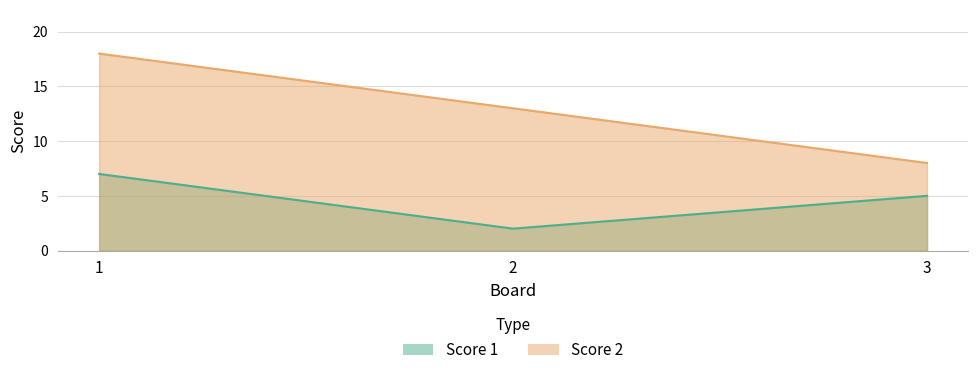

Reading left to right, transcribe all the data shown in this chart.

Score 1: 7	2	5
Score 2: 18	13	8